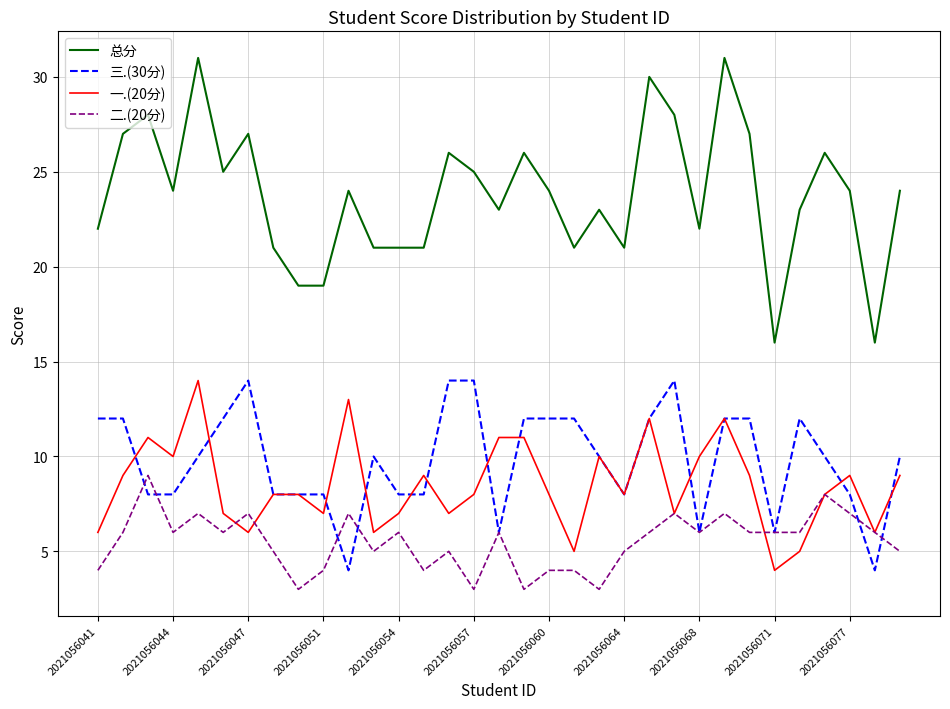

What is the lowest value of the 总分 series?

16